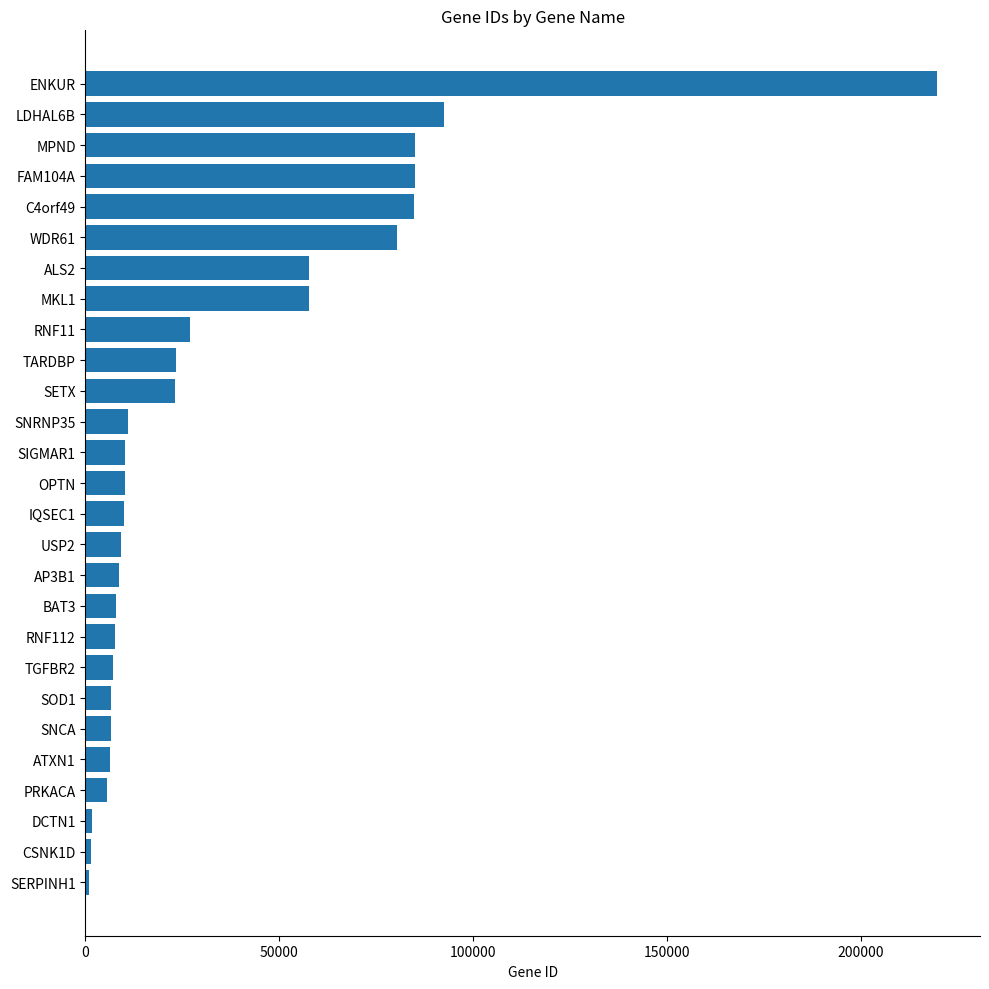

True or false: the data shows 14434 at TARDBP.

False